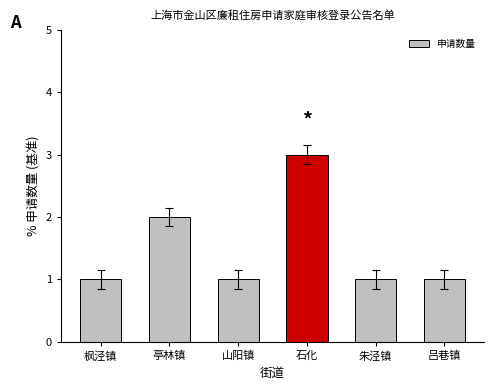

The value at 朱泾镇 is 1. True or false?

True